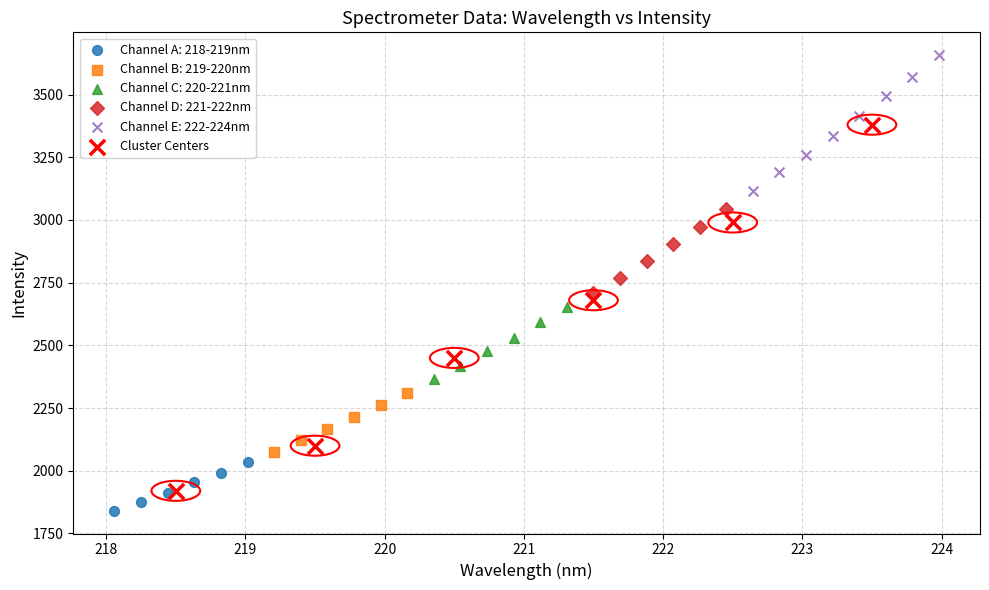

Which series reaches the maximum Y coordinate?

Channel E: 222-224nm